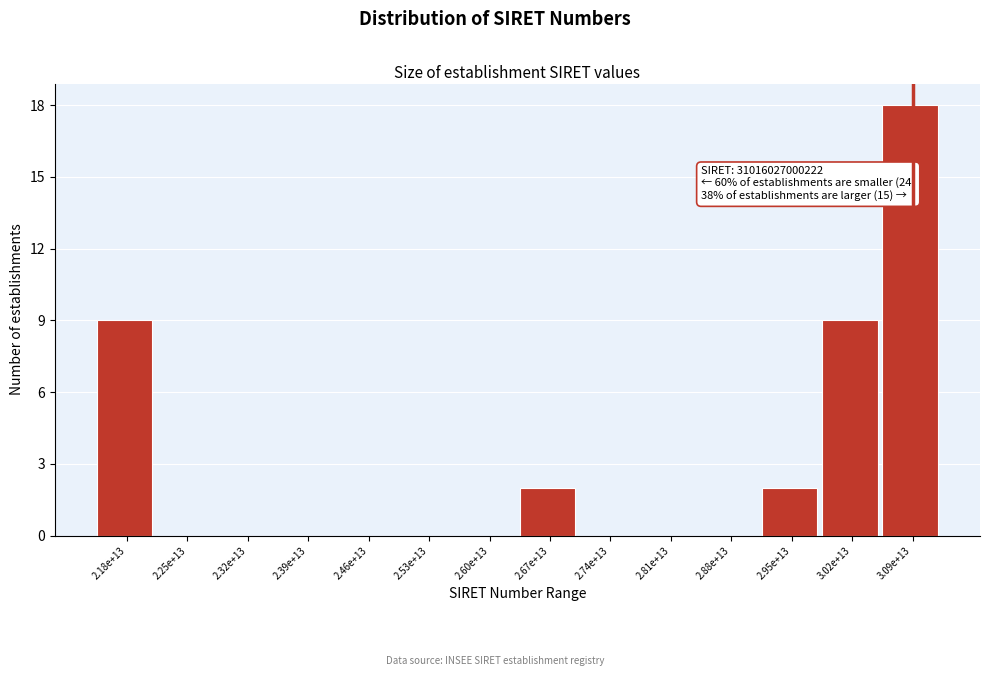

Reading left to right, list all the values displayed in this chart.

2.18e+13=9	2.25e+13=0	2.32e+13=0	2.39e+13=0	2.46e+13=0	2.53e+13=0	2.60e+13=0	2.67e+13=2	2.74e+13=0	2.81e+13=0	2.88e+13=0	2.95e+13=2	3.02e+13=9	3.09e+13=18